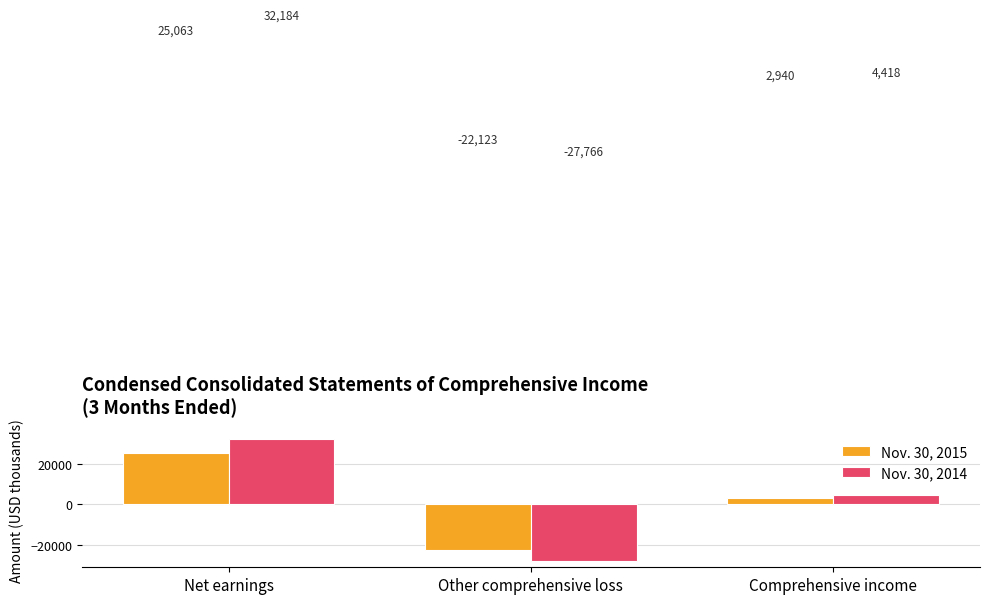

At which category is the sum across all series the highest?

Net earnings